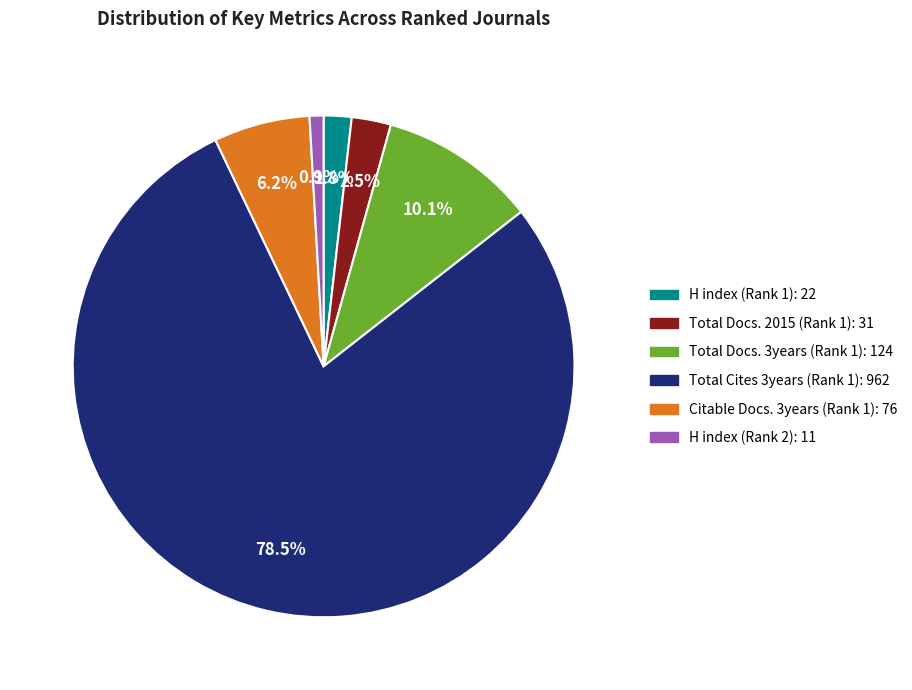

How many slices are in this pie chart?

6